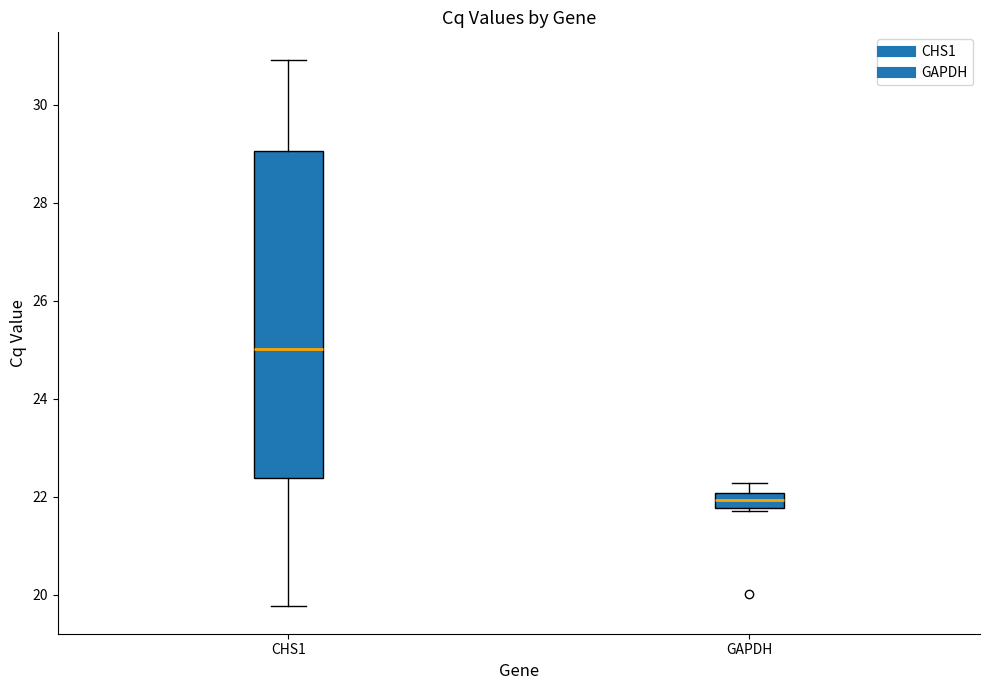

Which box's median line is the lowest?

GAPDH